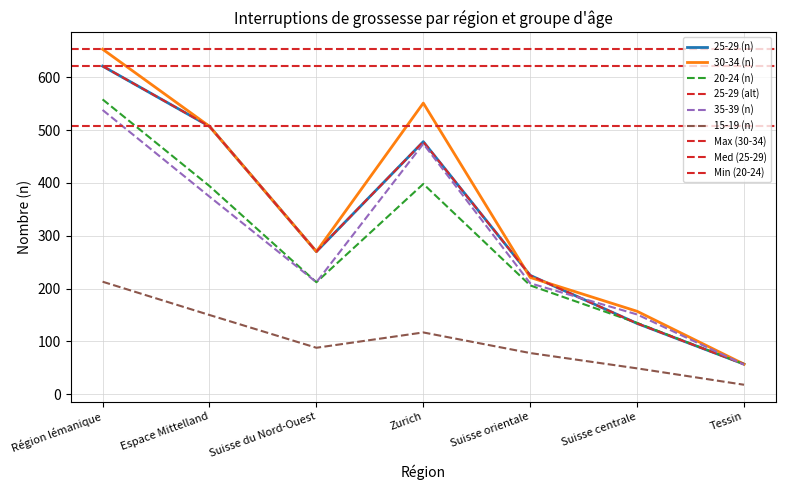

True or false: 30-34 (n) has more than 2 points higher than both neighbors.

False